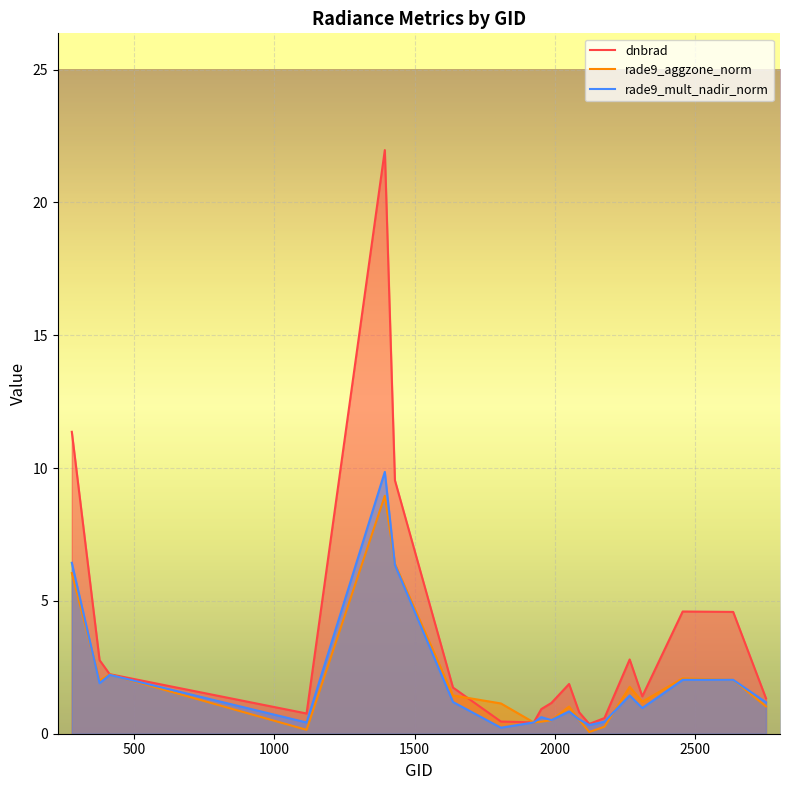

At which category is the sum across all series the highest?

1394